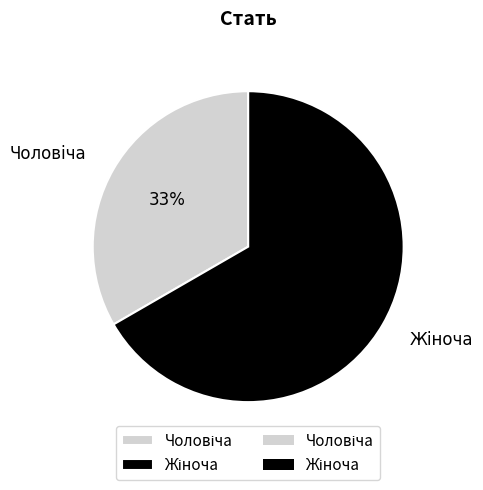

To the nearest percent, what is the average slice percentage?

50%